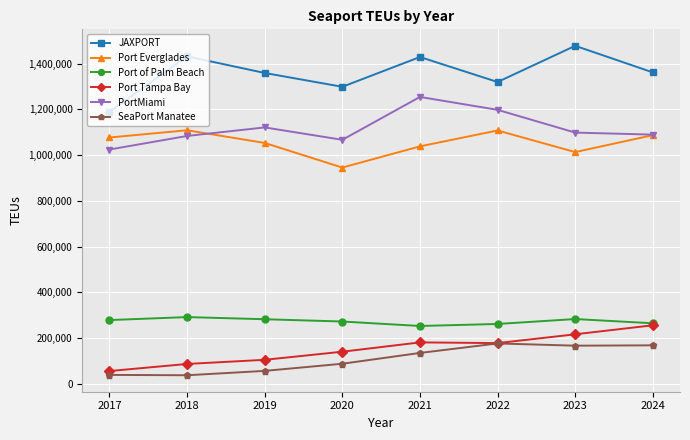

Is it true that JAXPORT equals 2324456.4 at 2019?

False